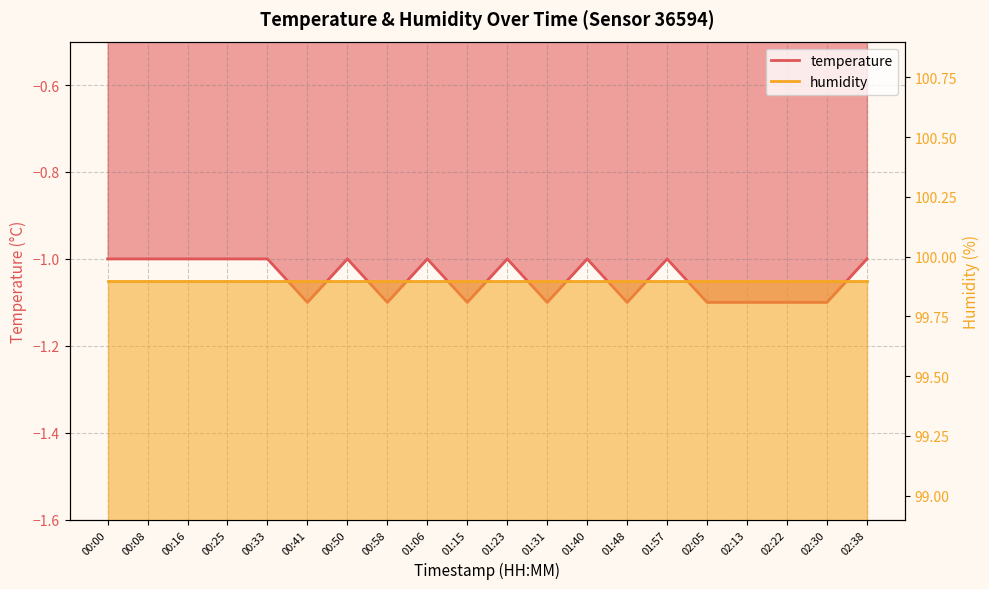

What is the value of the 5th point from the left?

-1.0